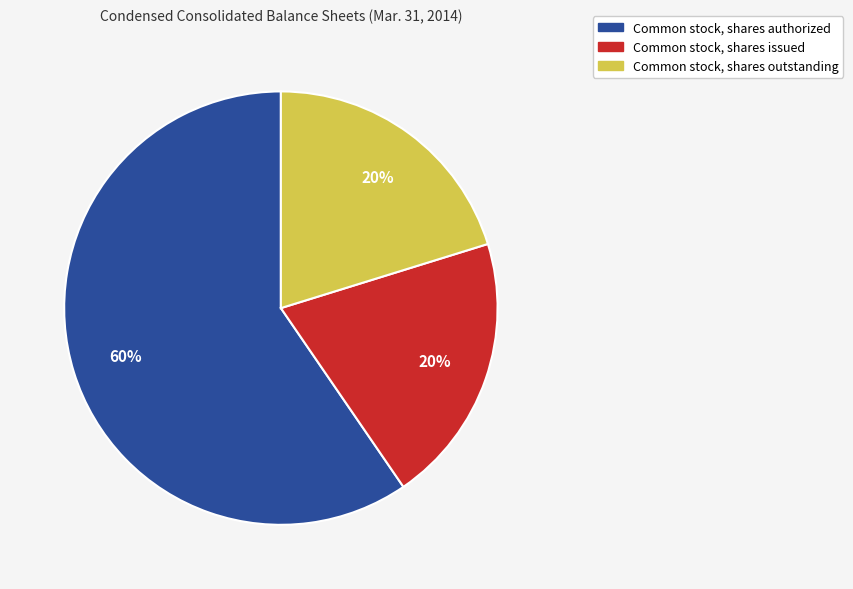

What percentage is the Common stock, shares authorized slice, to the nearest percent?

60%